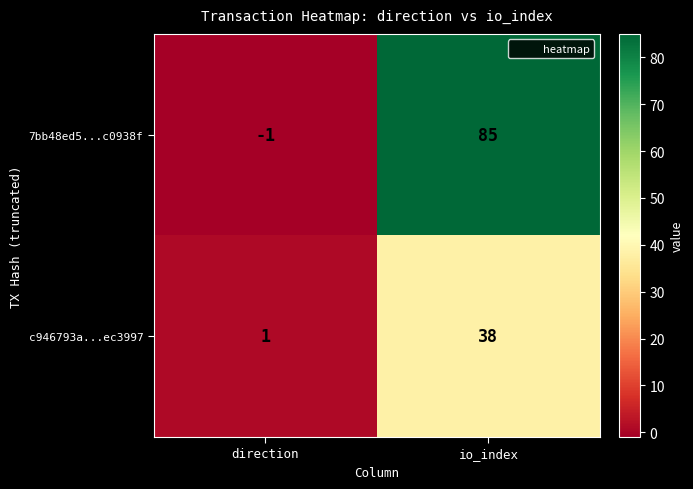

What is the average value of the 7bb48ed5...c0938f series?

42